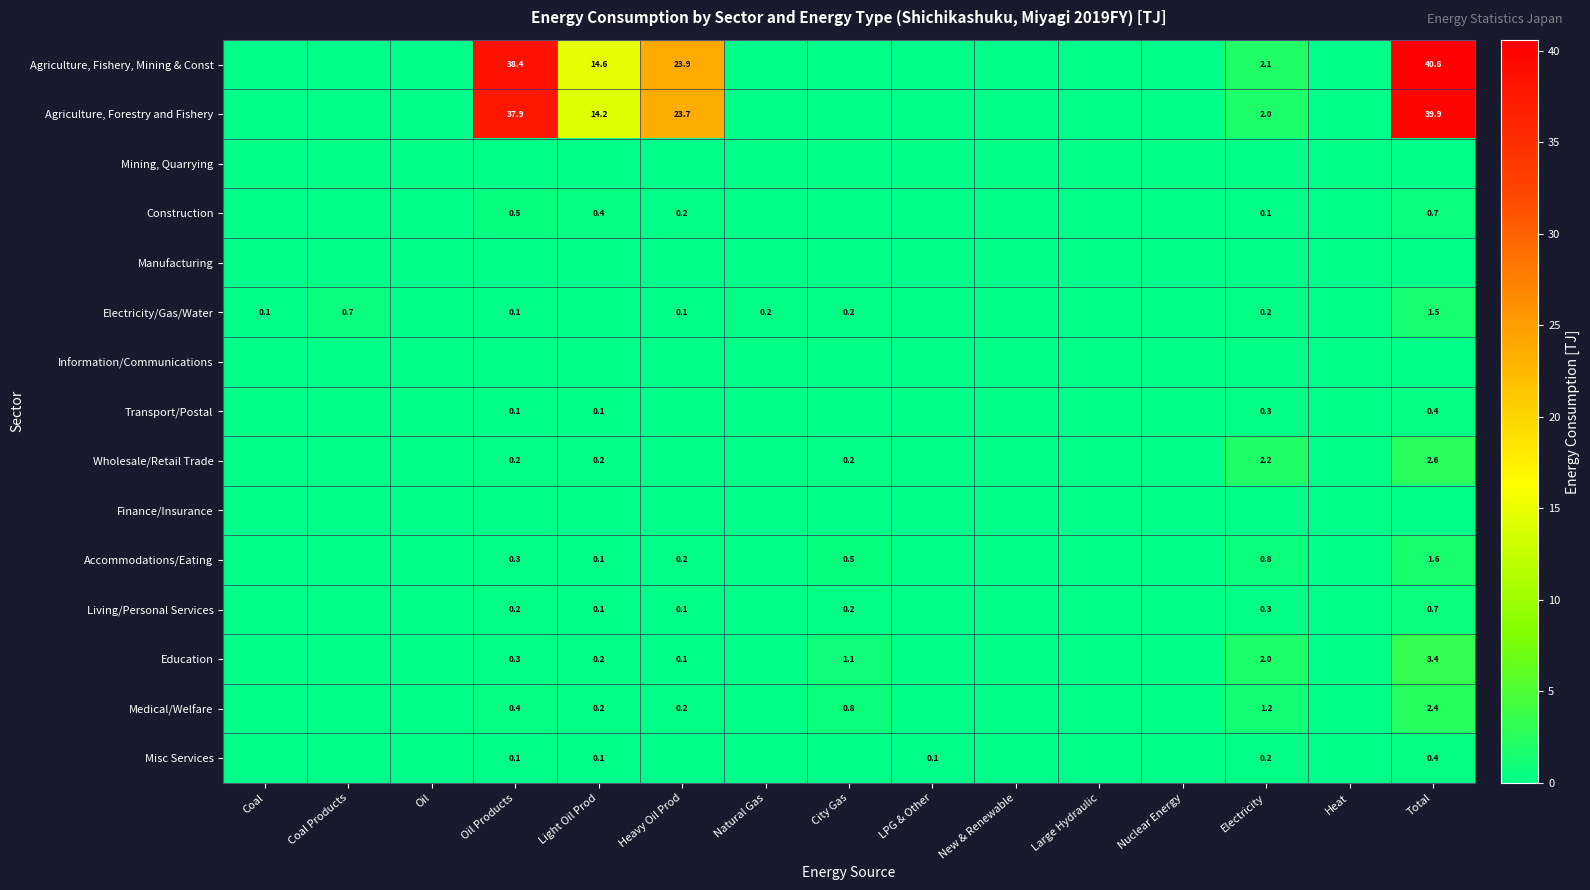

True or false: Wholesale/Retail Trade has a value of 0.2 at Oil Products.

True